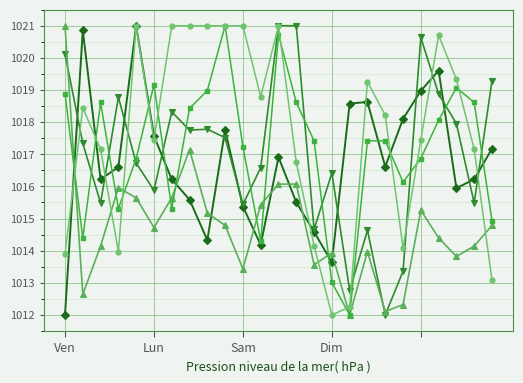

What is the greatest value displayed?

1021.0